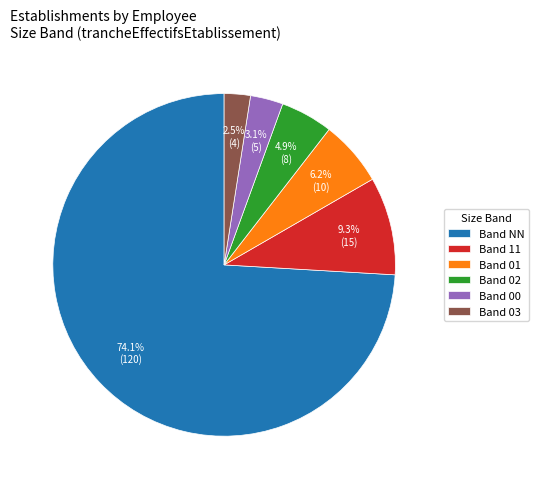

Which category has the smallest portion of the pie?

Band 03